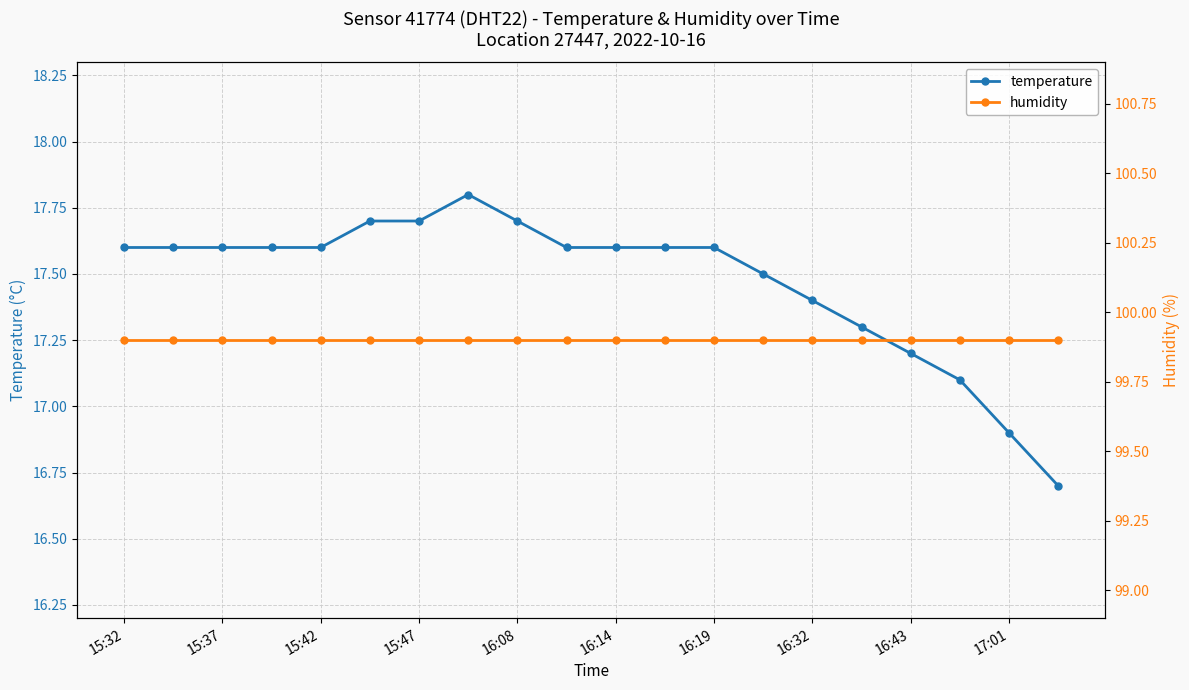

Which series has the largest total across all categories?

humidity